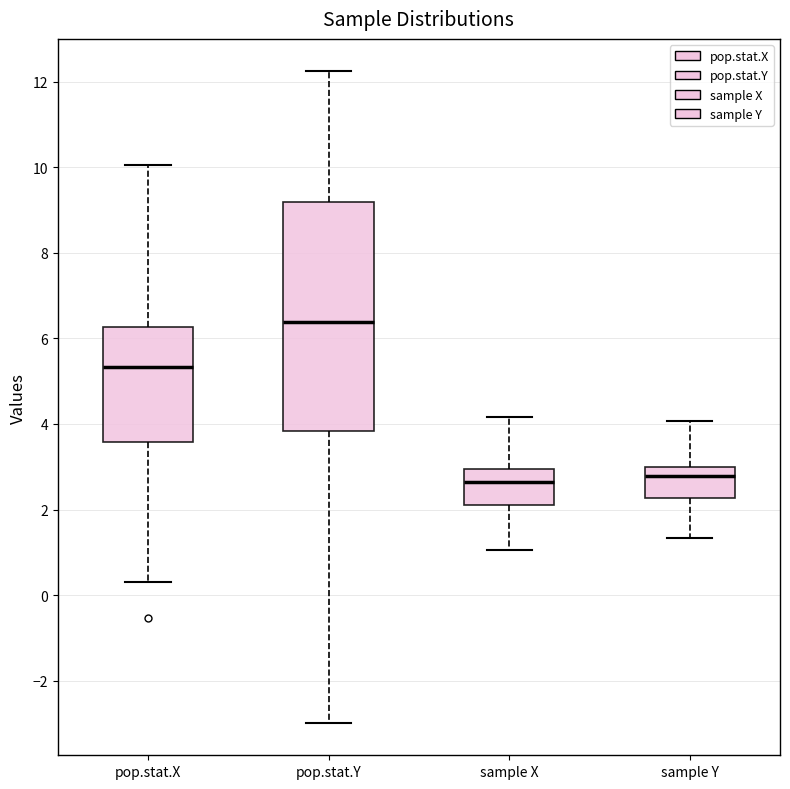

Reading left to right, transcribe this box plot: for each box, give where its median line is, the range the box spans, and where its two whiskers end, as read against the y-axis. The values are not printed on the chart, so give them approximately, as read against the axis.

pop.stat.X: median 5.4, box 3.6 to 6.2, whiskers 0.4 to 10.0
pop.stat.Y: median 6.4, box 3.8 to 9.2, whiskers -3.0 to 12.2
sample X: median 2.6, box 2.0 to 3.0, whiskers 1.0 to 4.2
sample Y: median 2.8, box 2.2 to 3.0, whiskers 1.4 to 4.0